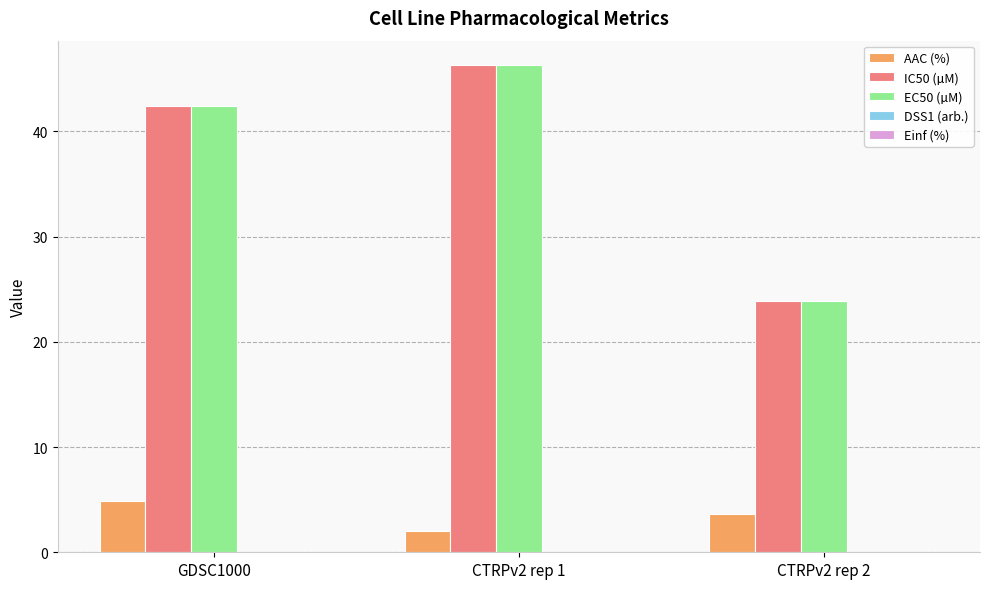

Are the bars grouped side by side (vs. stacked)?

Yes